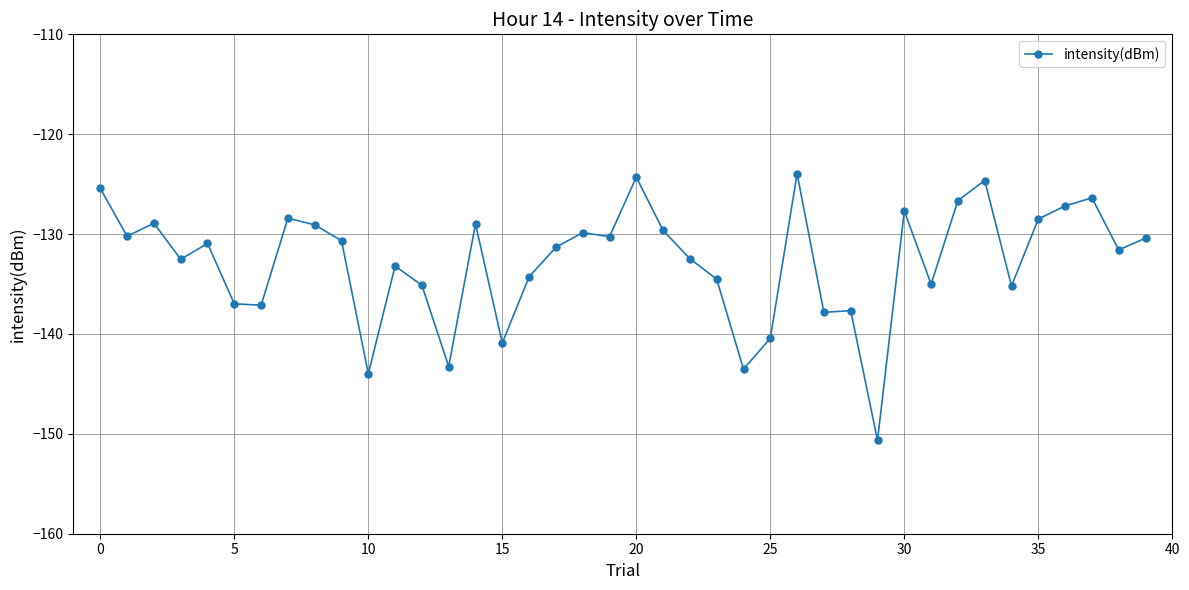

What is the value of the 23rd point from the left?

-132.5